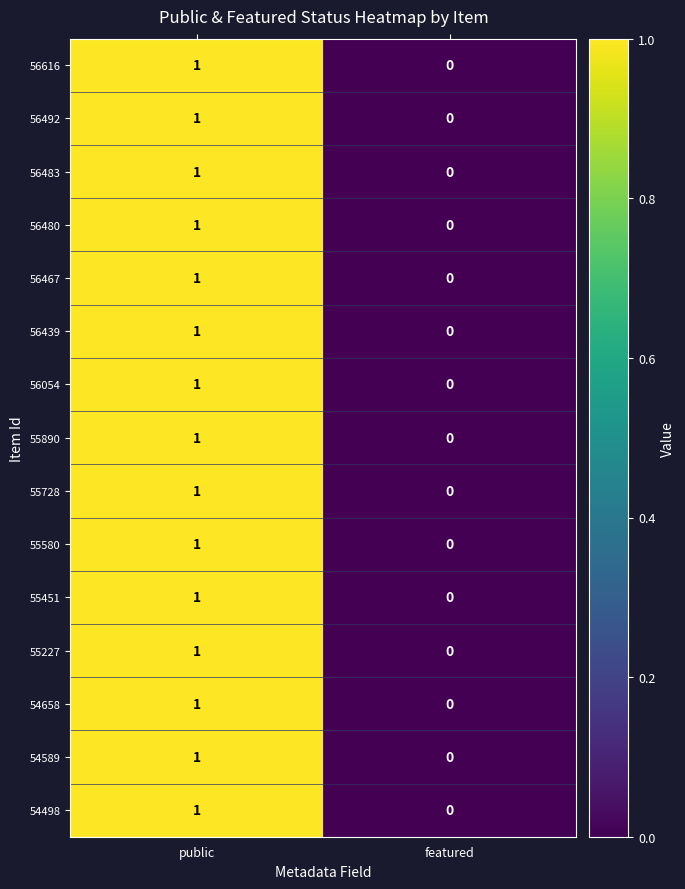

The 56480 series shows 1 at public. True or false?

True